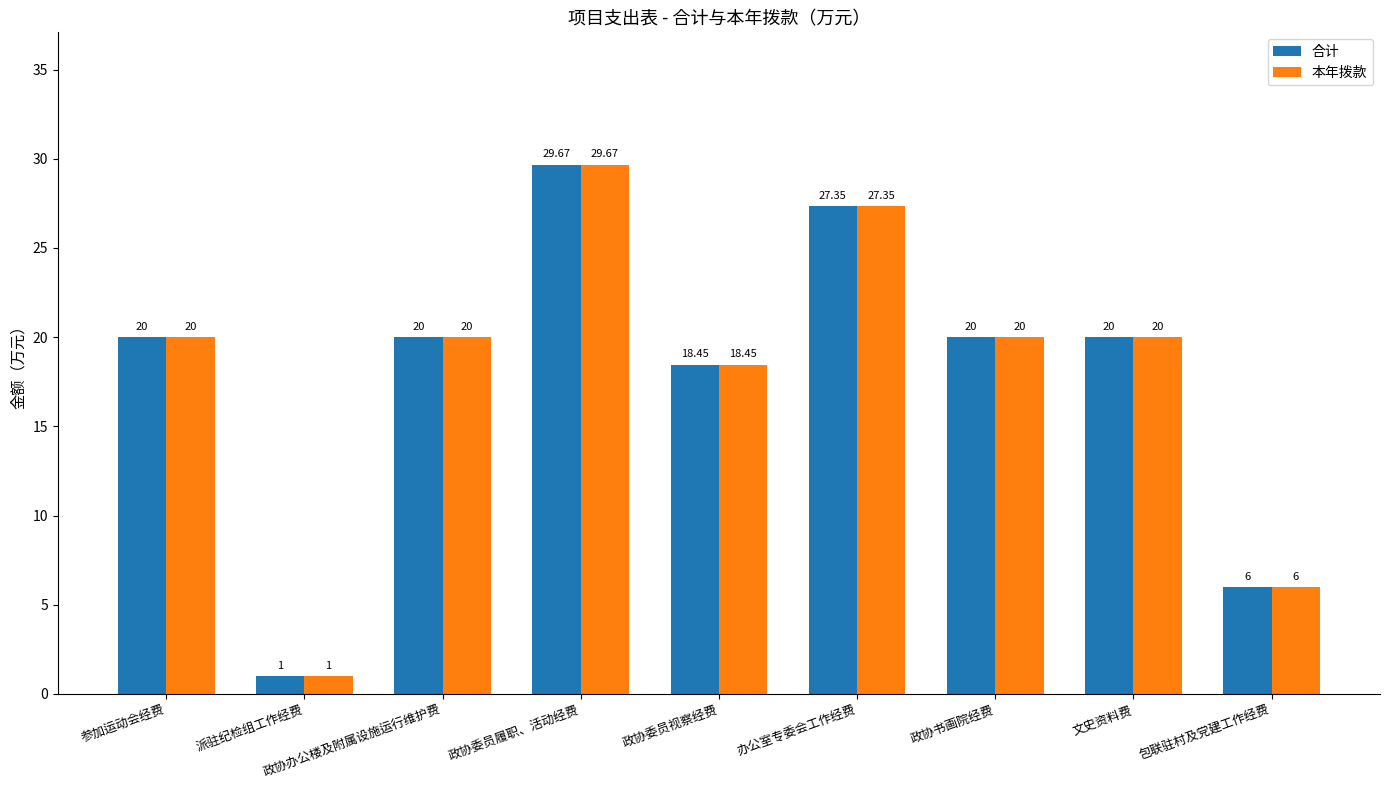

What is the difference between the maximum and minimum values in the 合计 series?

28.7